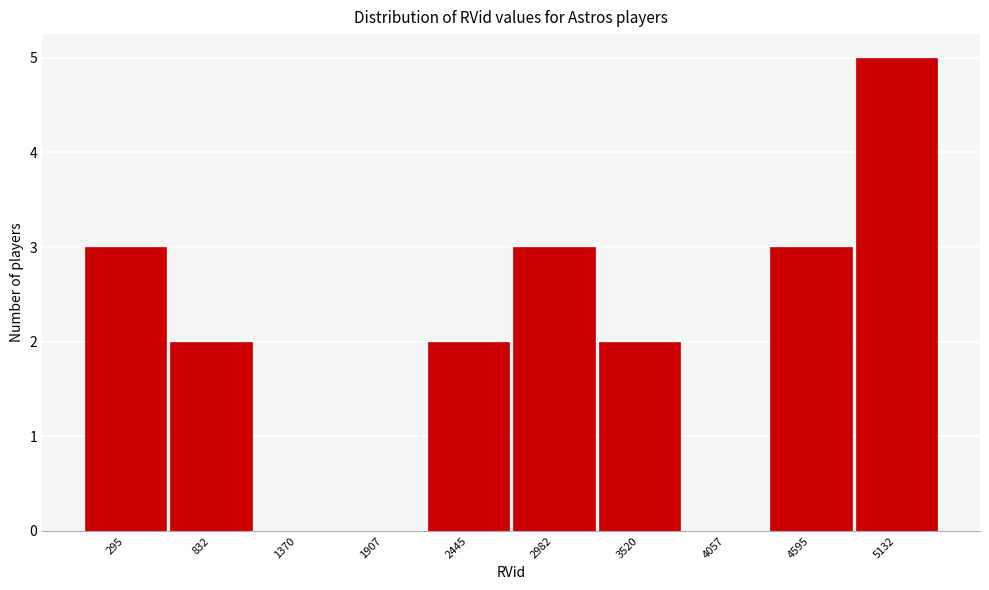

Reading left to right, what are all the values shown in this chart?

295=3	832=2	1370=0	1907=0	2445=2	2982=3	3520=2	4057=0	4595=3	5132=5